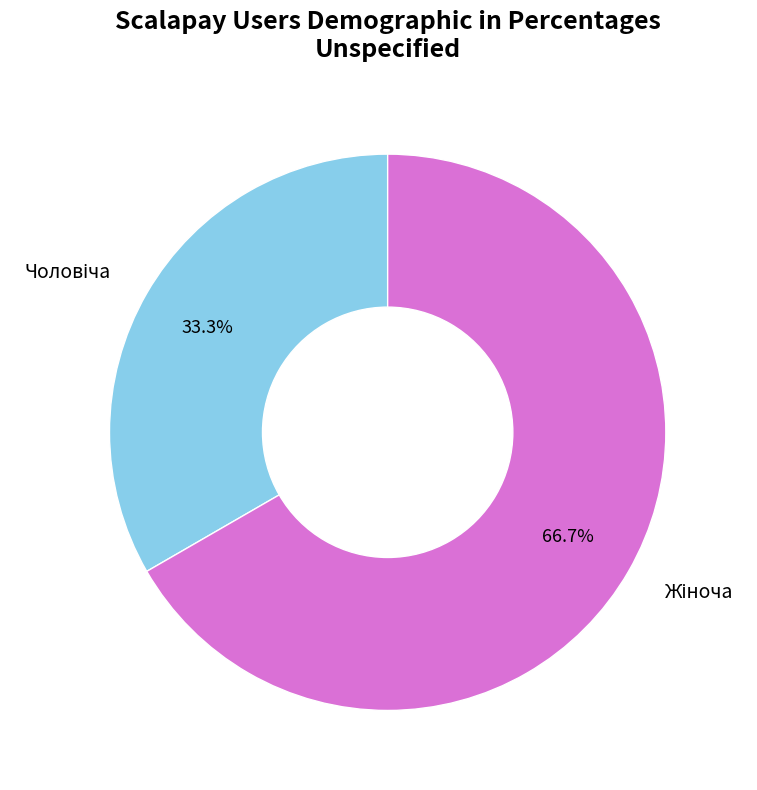

Is there any slice that represents more than half of the pie?

Yes